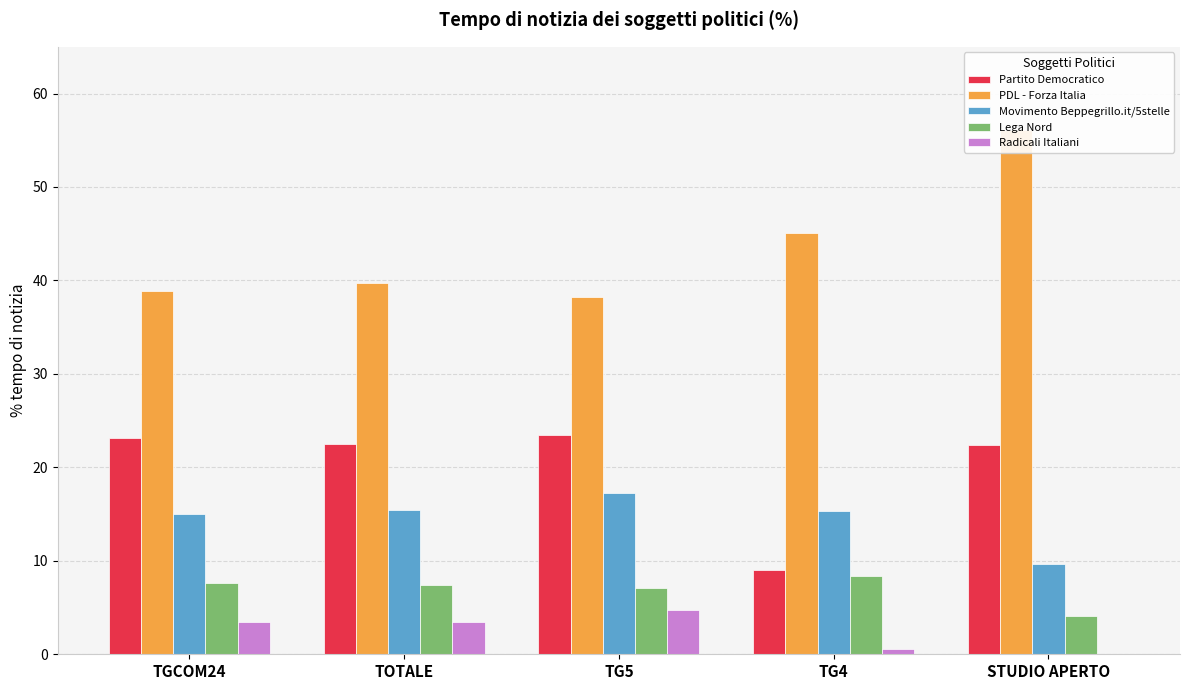

How many data points does each series have?

5